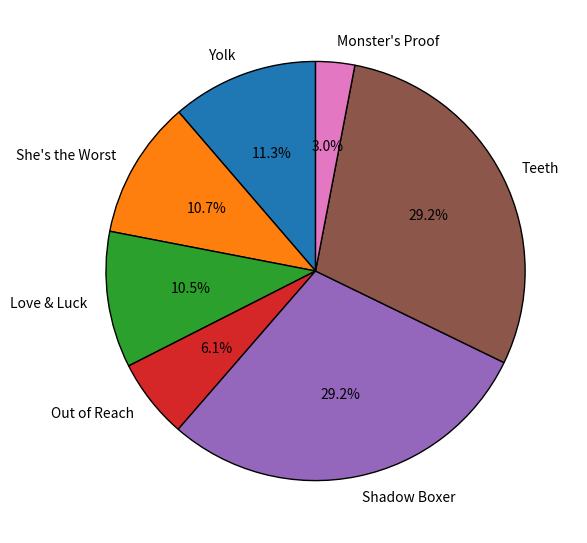

Do Shadow Boxer and Monster's Proof together represent more than half of the pie?

No